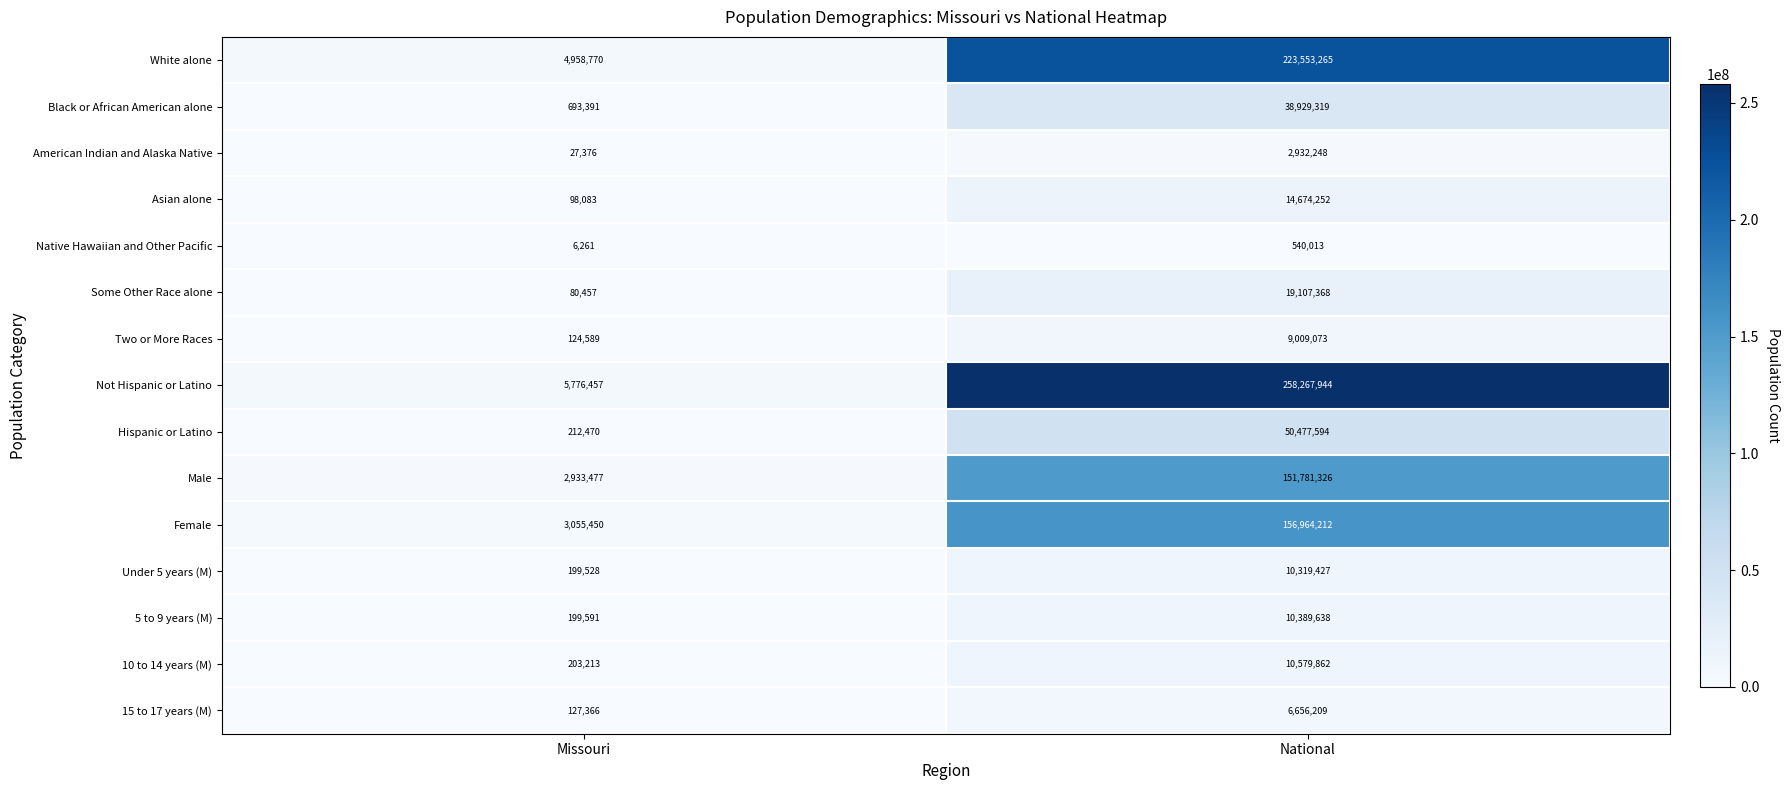

At which category is the sum across all series the highest?

National